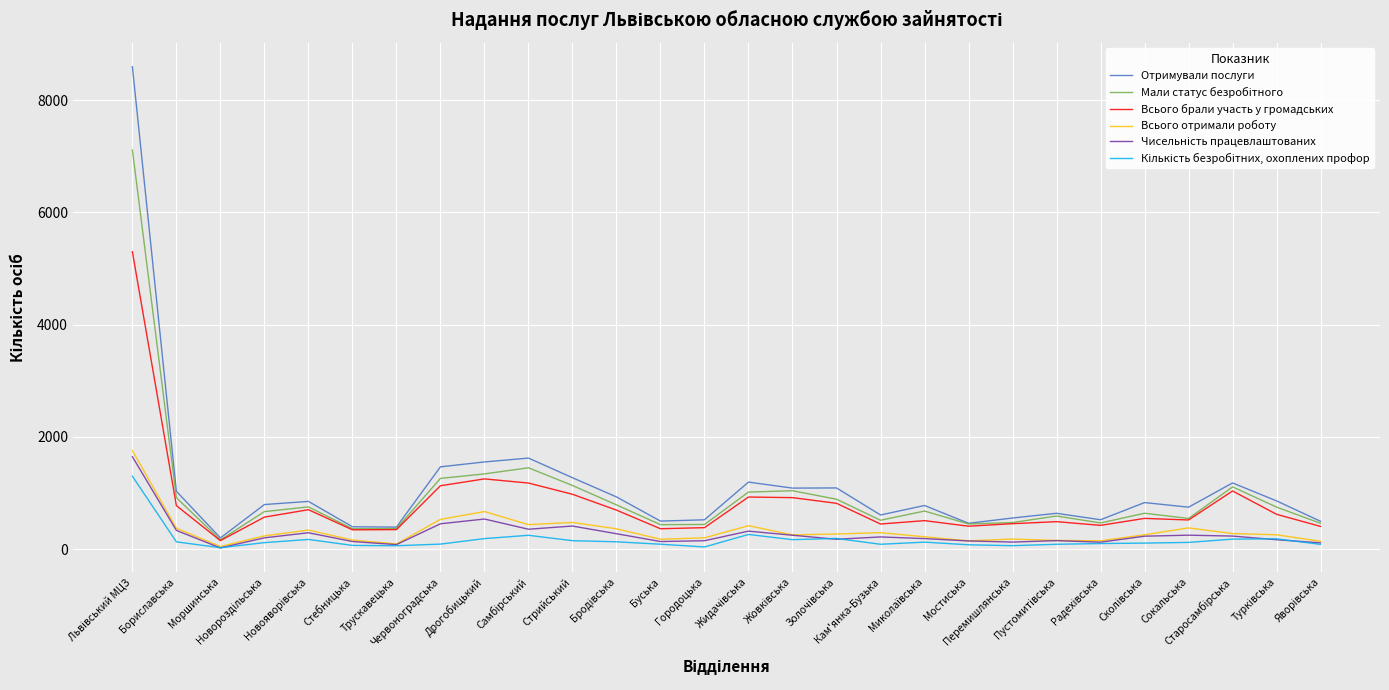

What is the lowest value of the Всього отримали роботу series?

47